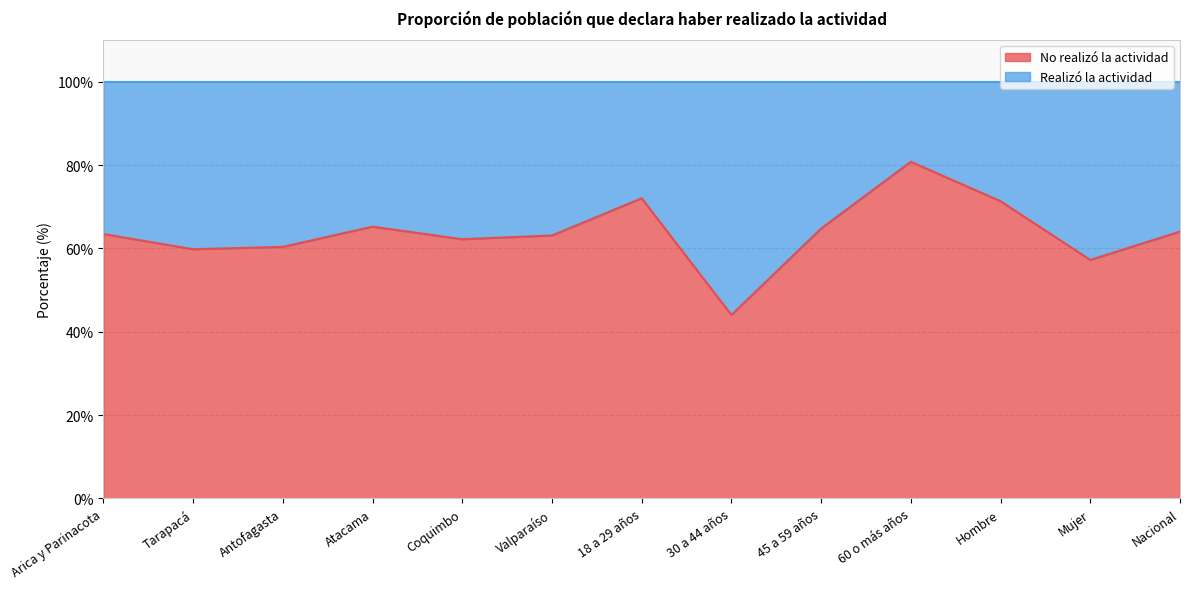

What is the difference between the values at Atacama and Antofagasta?

4.8